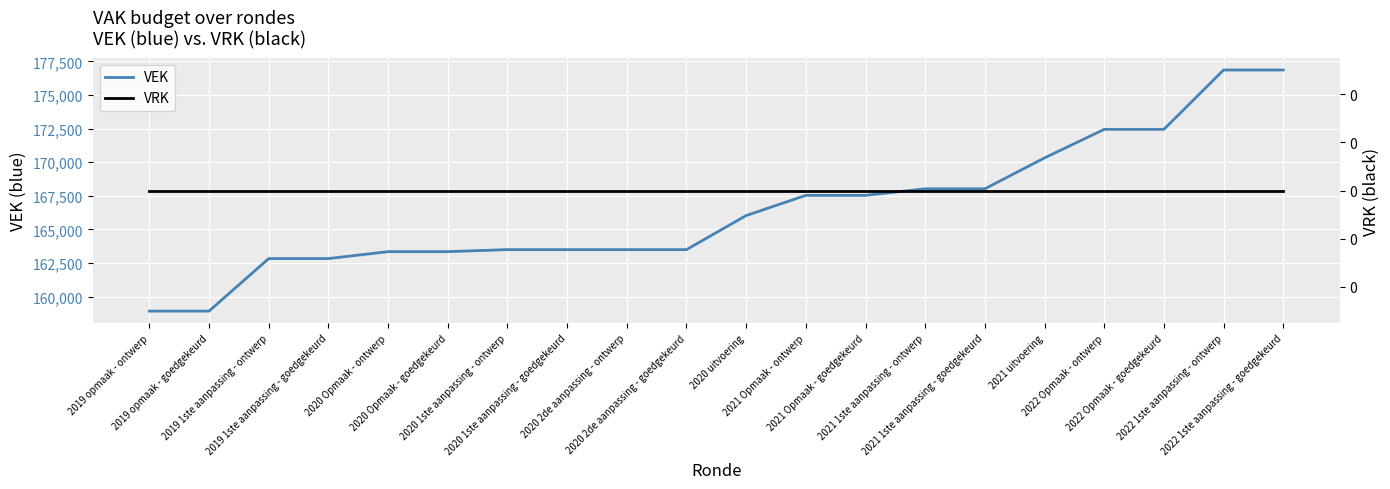

Is this an area chart (filled region under the line)?

No